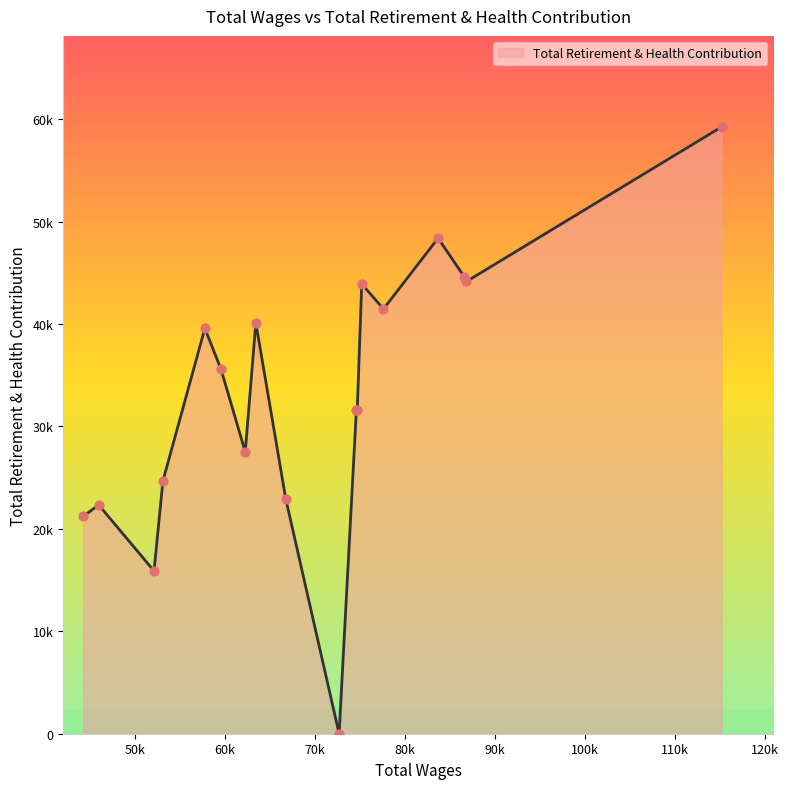

Does the chart have visible grid lines?

No